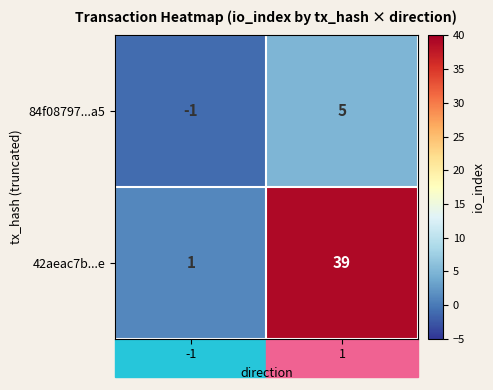

How many positive values does the 84f08797...a5 series have?

1